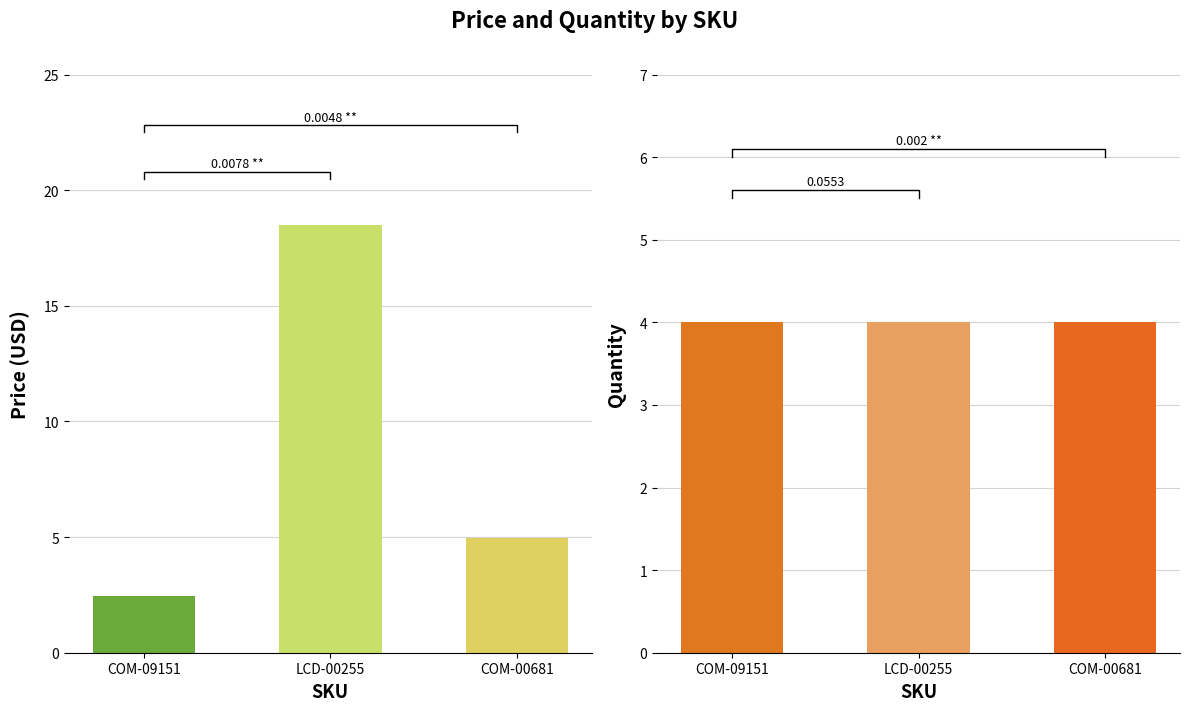

Reading right to left, extract all data points from this chart.

Price (USD): 5.0	18.5	2.5
Quantity: 4.0	4.0	4.0